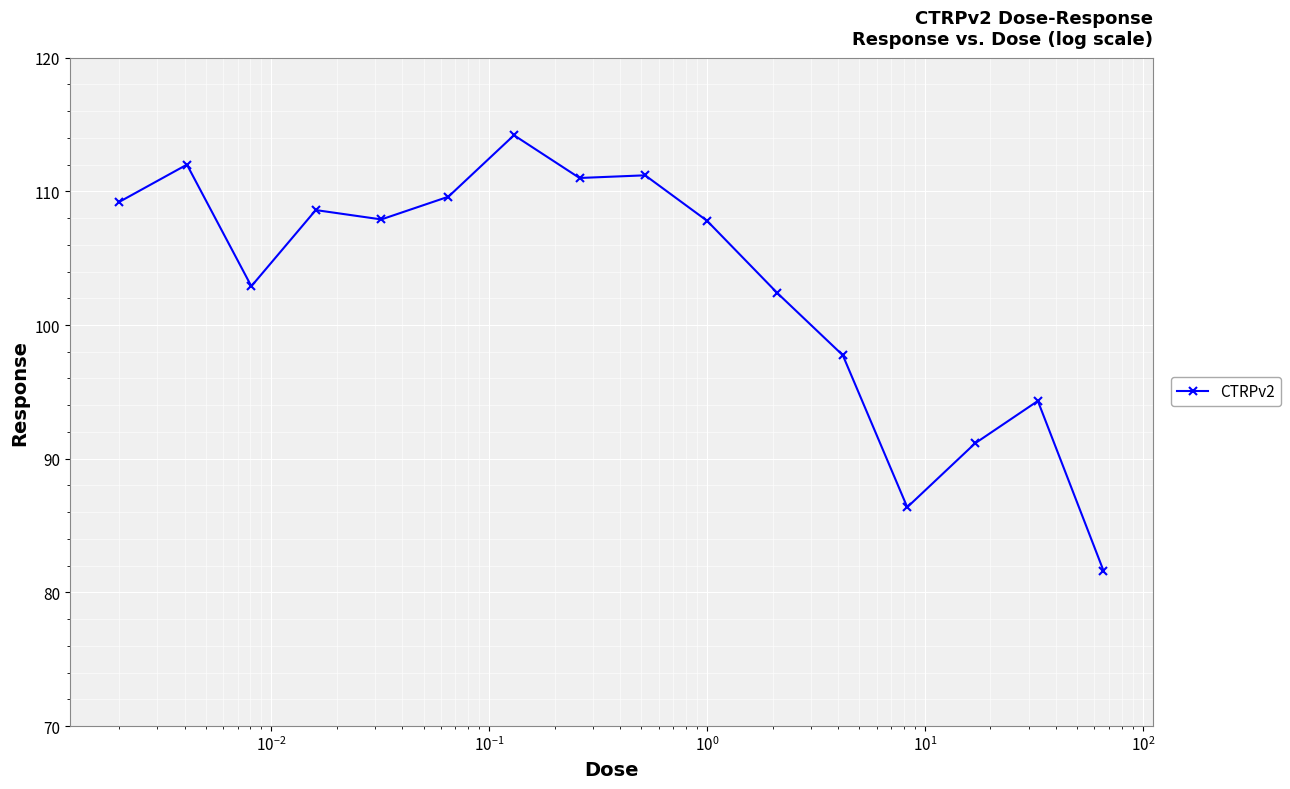

What is the value of the 16th point from the left?

81.6